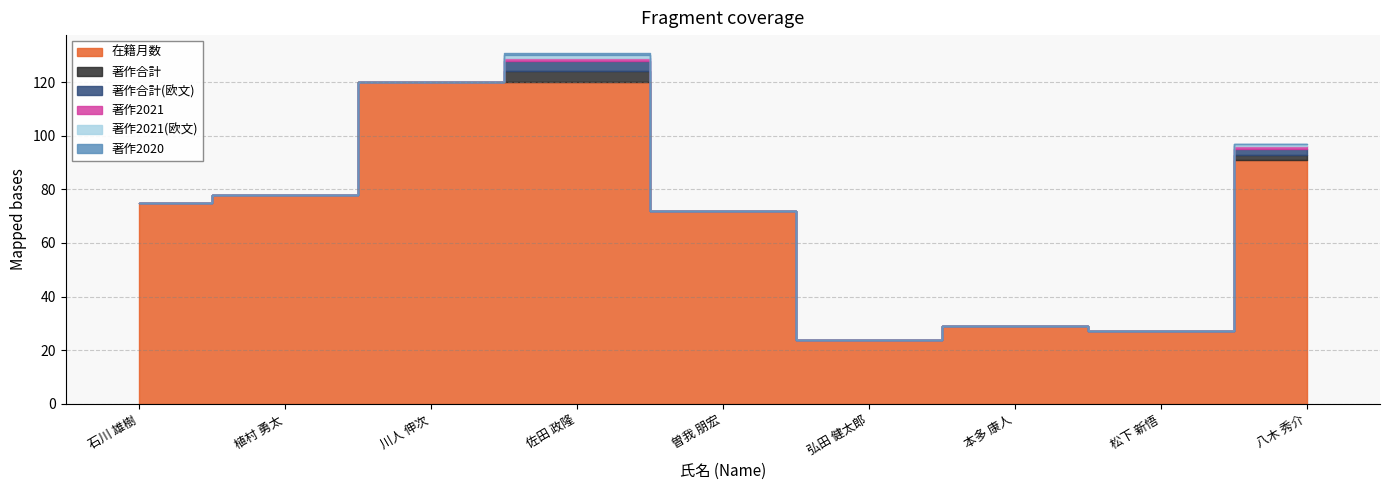

Reading left to right, extract all data points from this chart.

在籍月数: 75	78	120	120	72	24	29	27	91
著作合計: 0	0	0	4	0	0	0	0	2
著作合計(欧文): 0	0	0	4	0	0	0	0	2
著作2021: 0	0	0	1	0	0	0	0	1
著作2021(欧文): 0	0	0	1	0	0	0	0	1
著作2020: 0	0	0	1	0	0	0	0	0